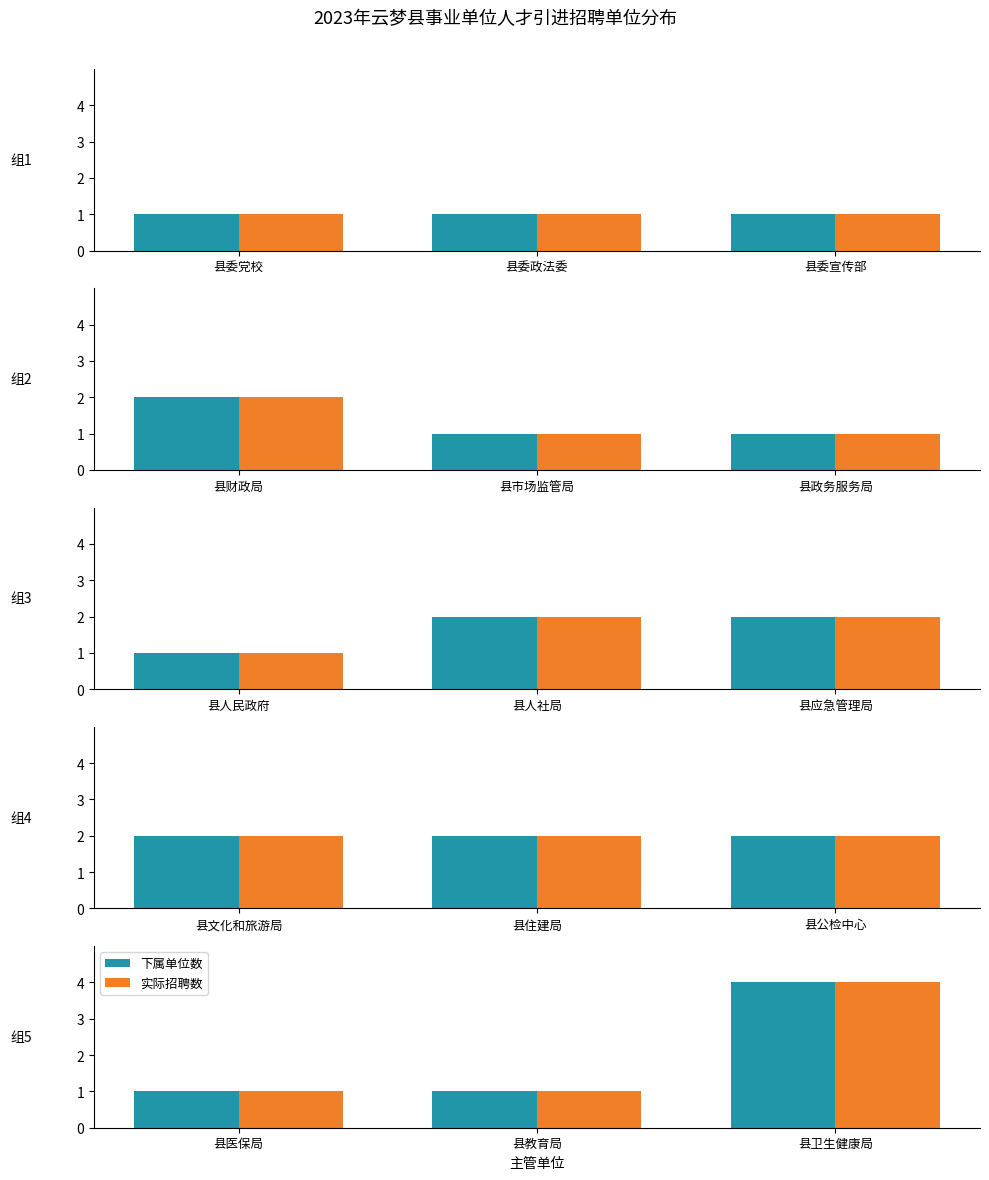

At which label does 下属单位数 reach its minimum?

县医保局